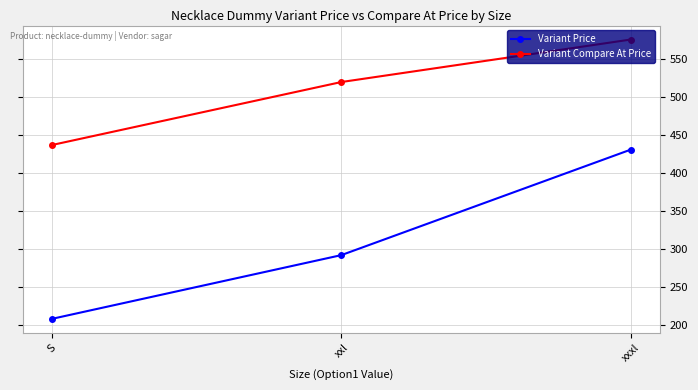

What is the maximum value shown in the chart?

576